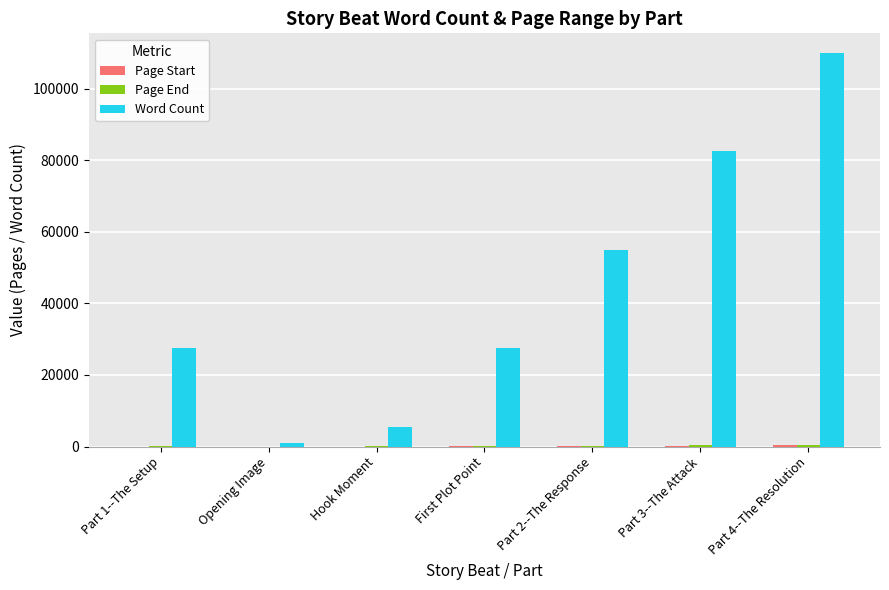

What is the highest value of the Word Count series?

110000